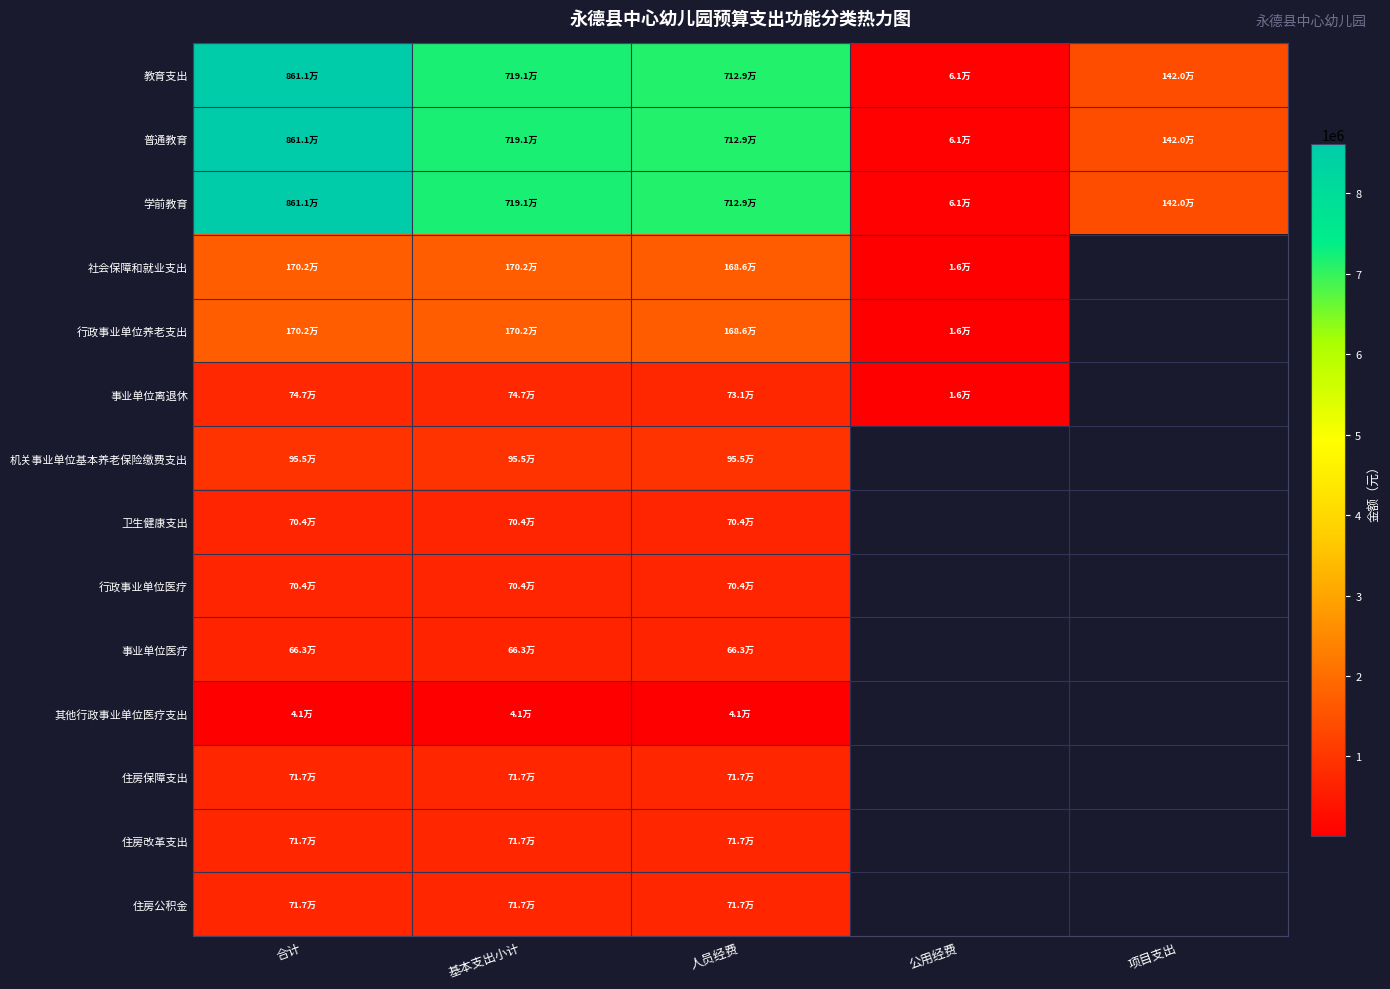

List the labels in order of 其他行政事业单位医疗支出 value, largest first.

合计, 基本支出小计, 人员经费, 公用经费, 项目支出